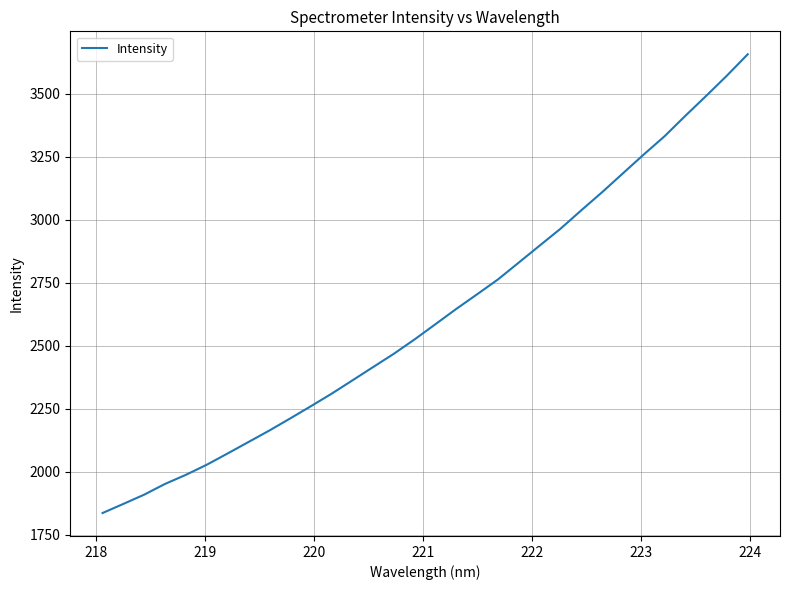

What is the smallest value displayed?

1835.6